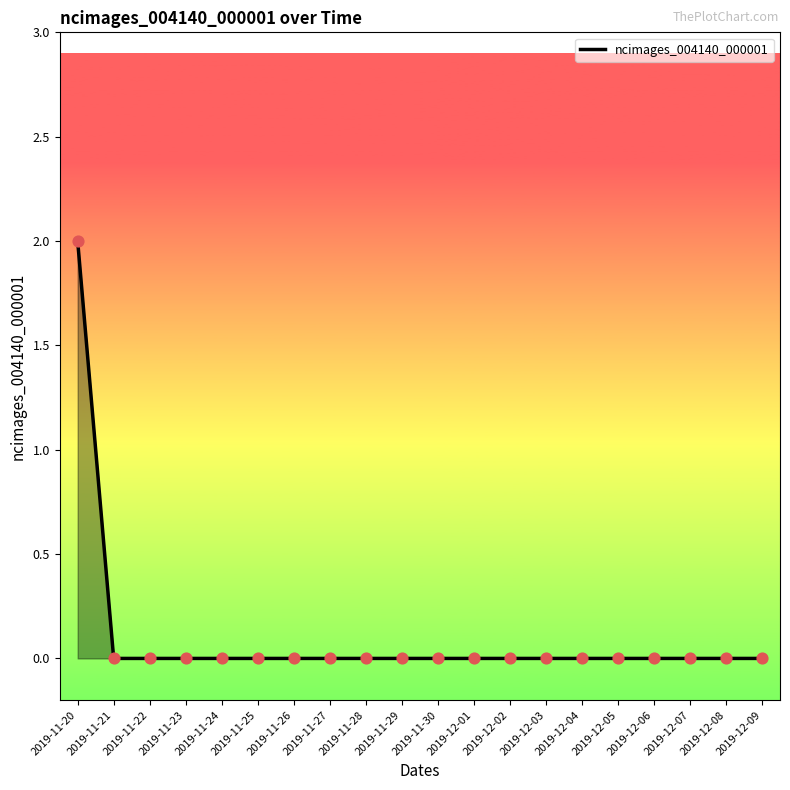

The value at 2019-11-25 is 1. True or false?

False